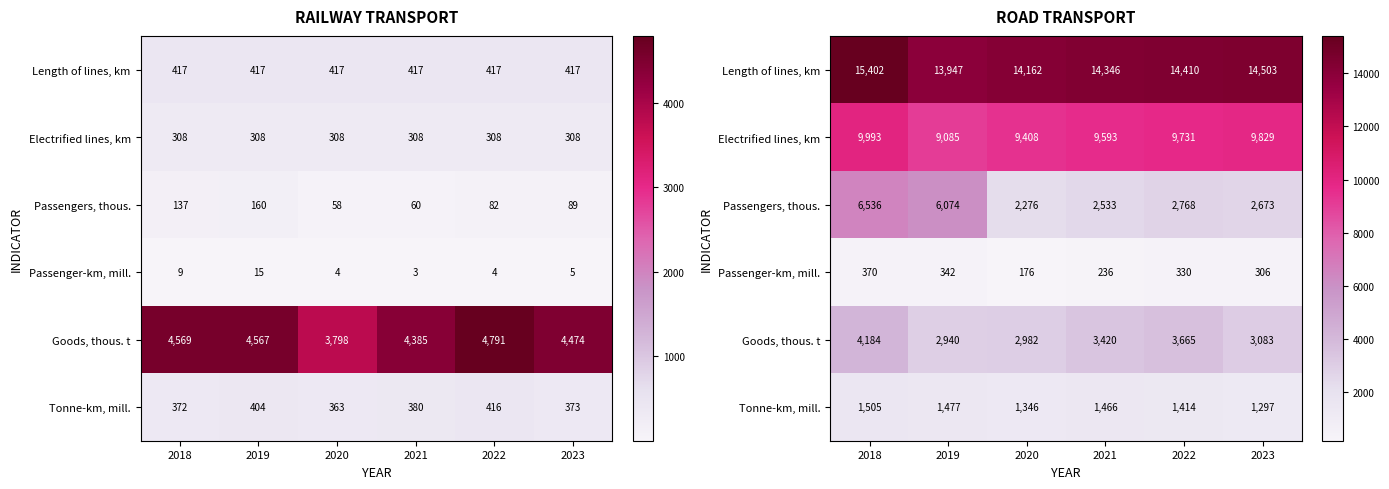

Between 2020 and 2022, which series saw the biggest shift?

Goods, thous. t